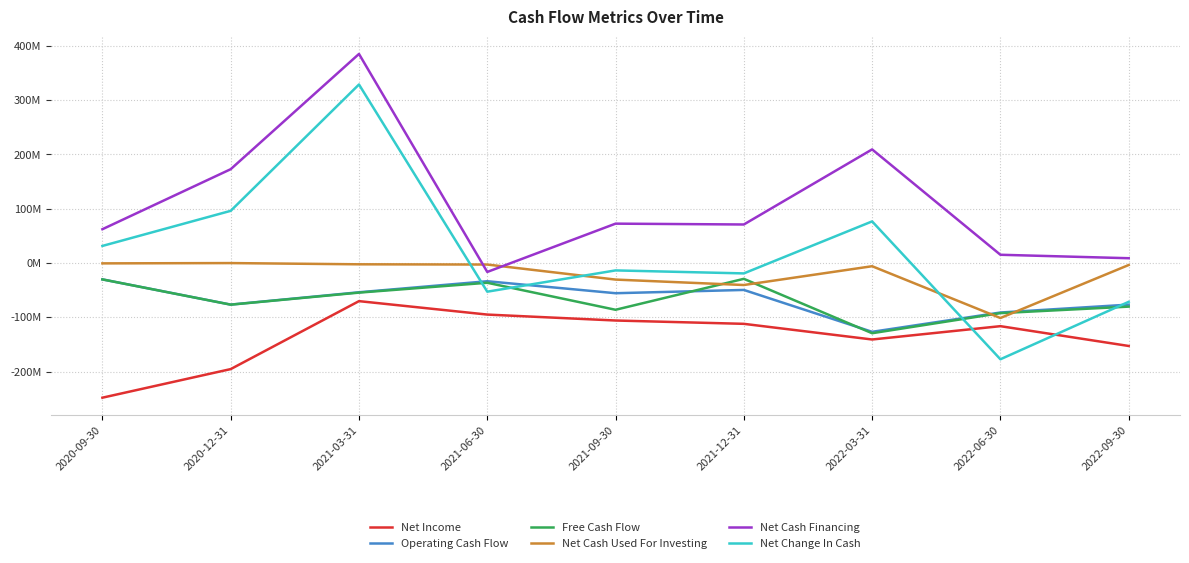

The value of Net Income at 2022-09-30 is -265.6. True or false?

False